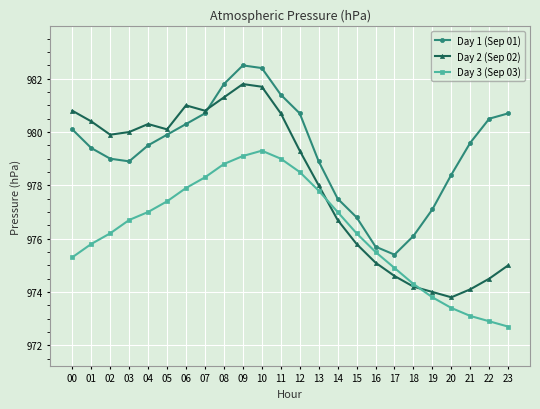

What is the greatest value displayed?

982.5